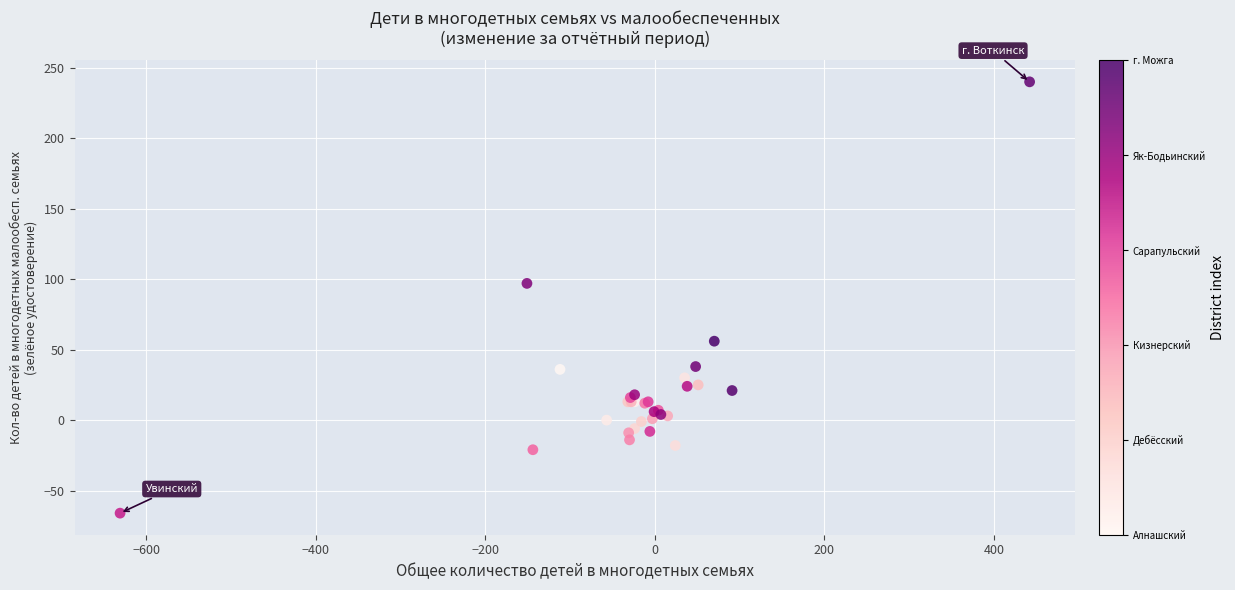

What Y value in the scatter plot is closest to 87?

97